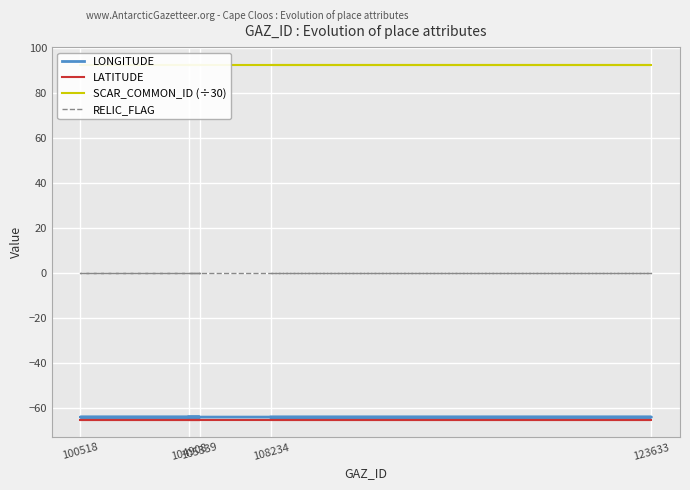

Rank the categories by LONGITUDE value from lowest to highest.

108234, 123633, 100518, 105339, 104908